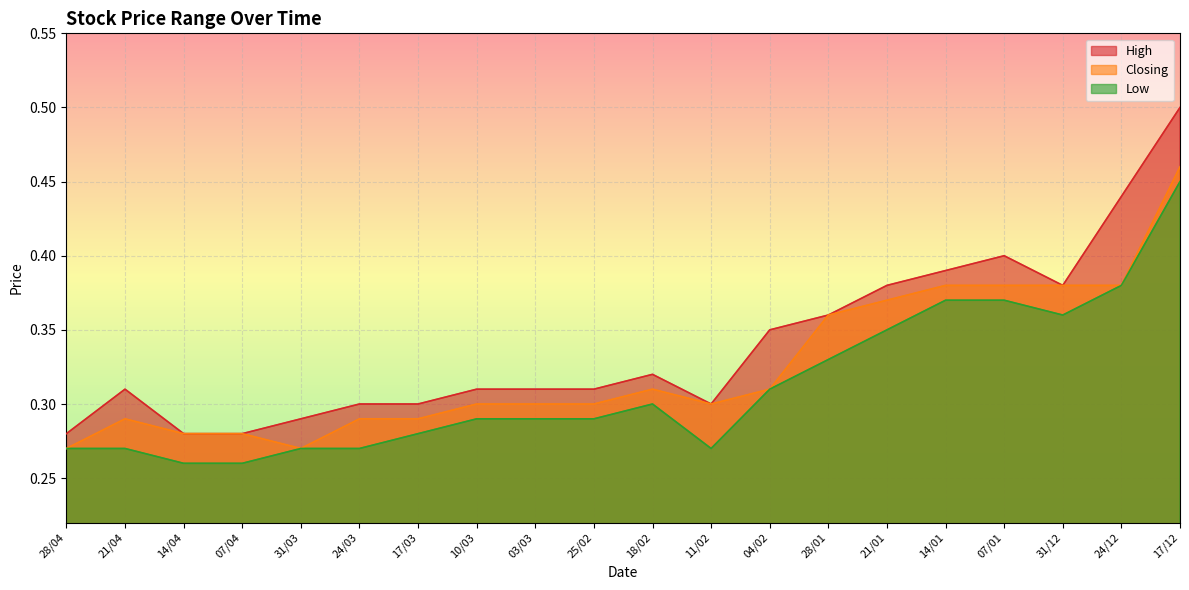

Between 10/03 and 11/02, which is larger?

10/03